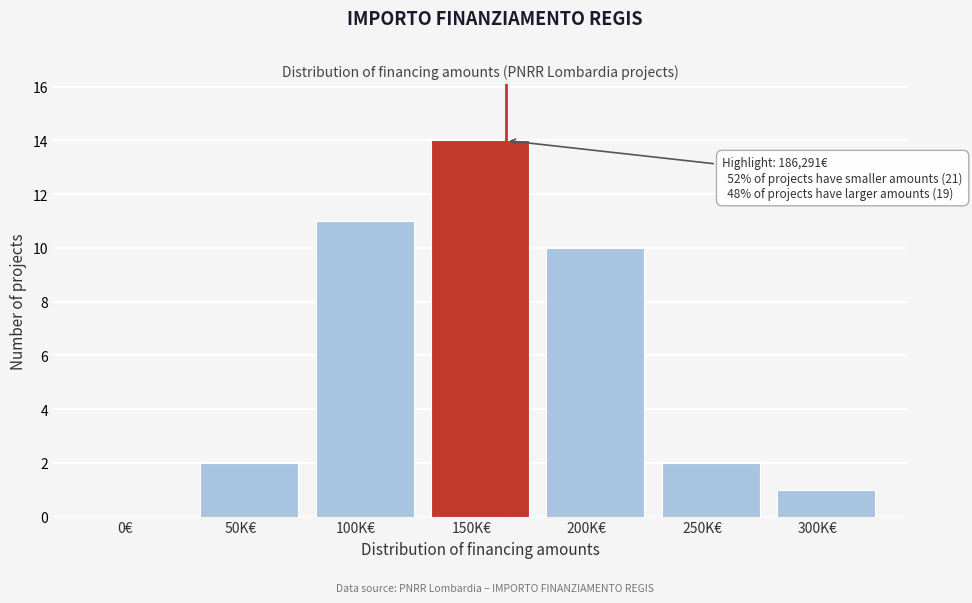

Reading left to right, list all the values displayed in this chart.

0€=0	50K€=2	100K€=11	150K€=14	200K€=10	250K€=2	300K€=1